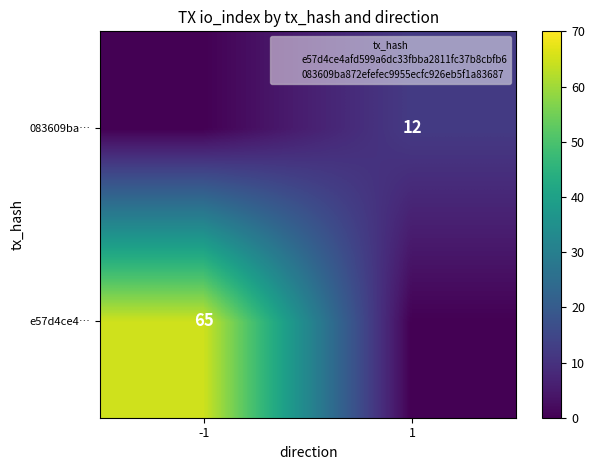

How many data points does each series have?

2